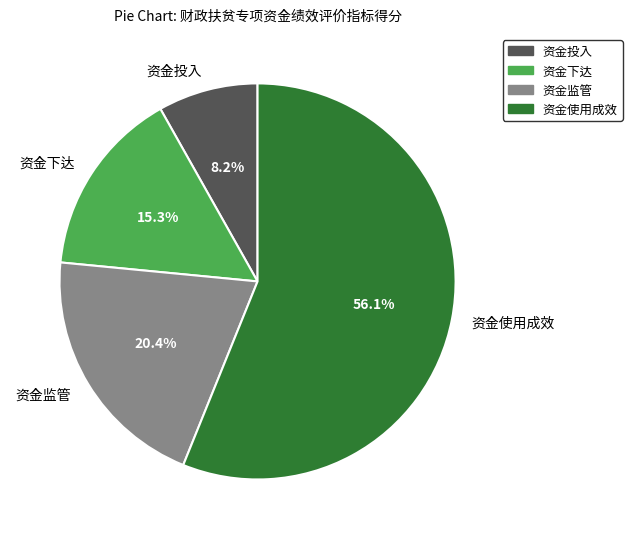

What percentage is the 资金下达 slice, to the nearest percent?

15%